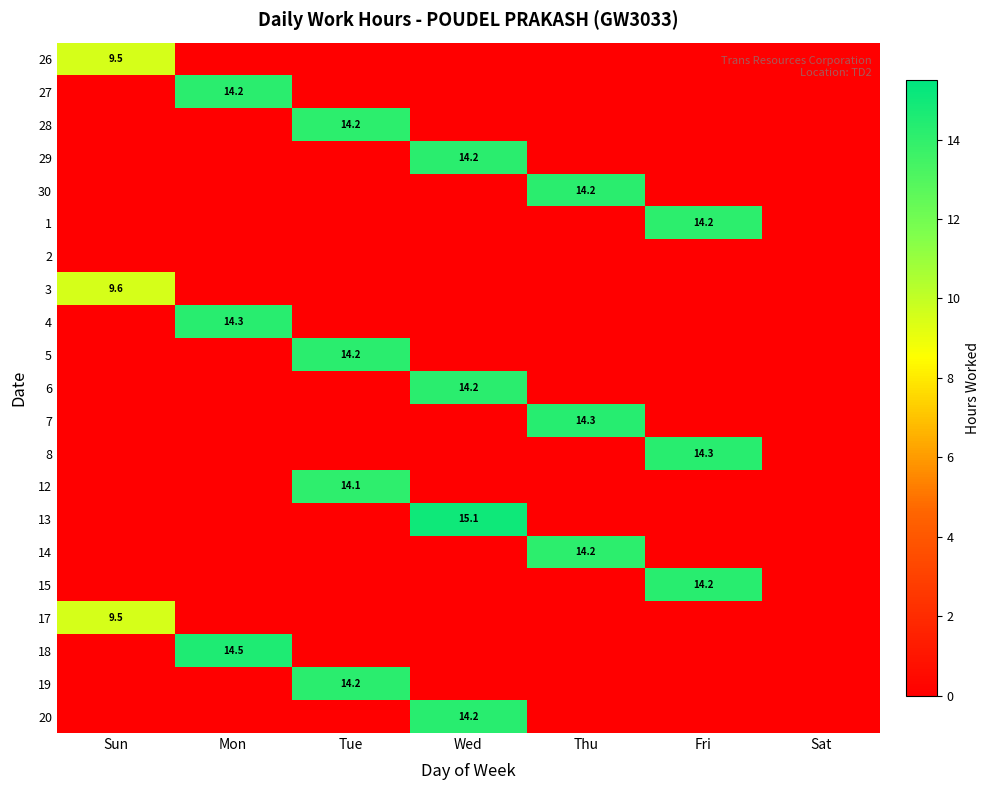

Which has a higher value, Fri or Thu?

Fri